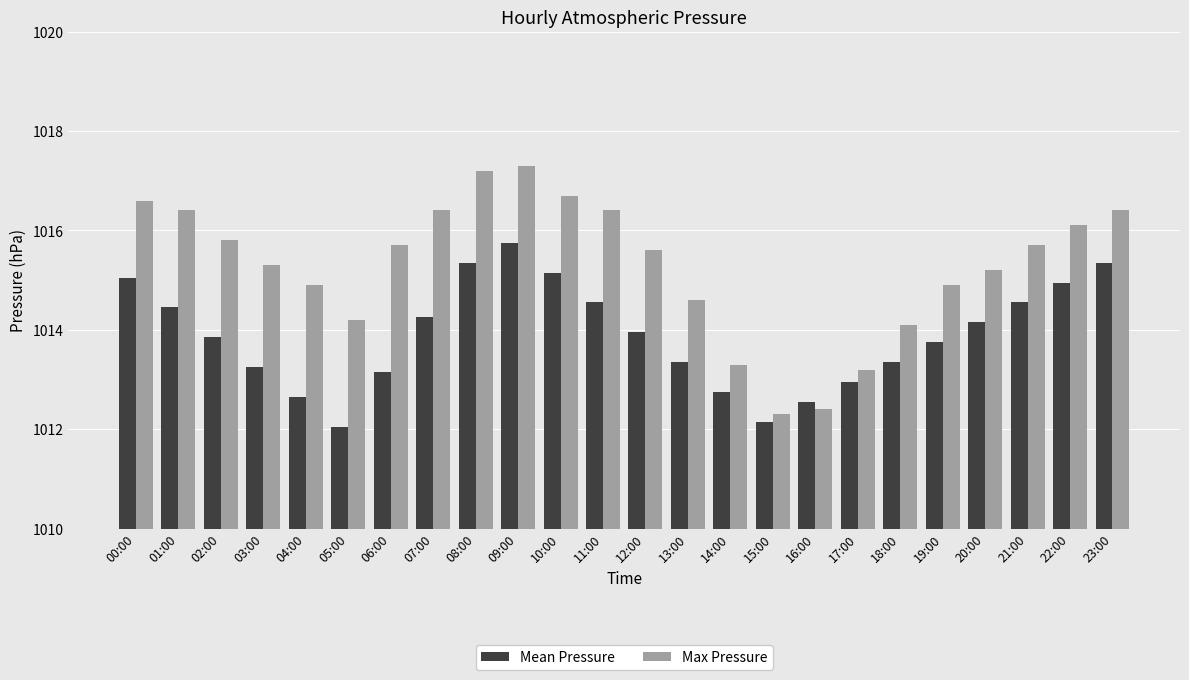

What is the maximum value shown in the chart?

1017.3